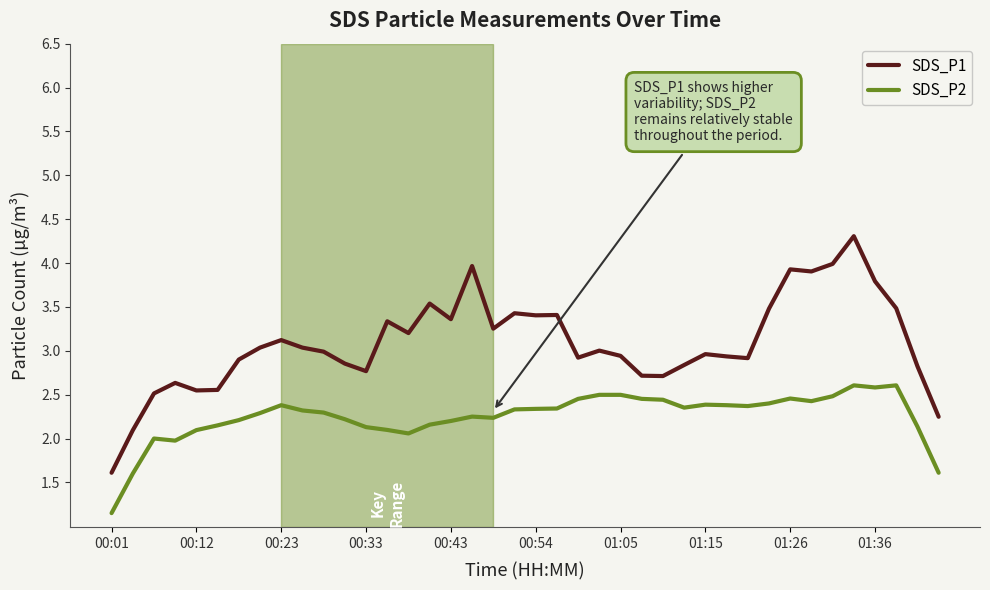

True or false: SDS_P2 and SDS_P1 cross at least once.

False